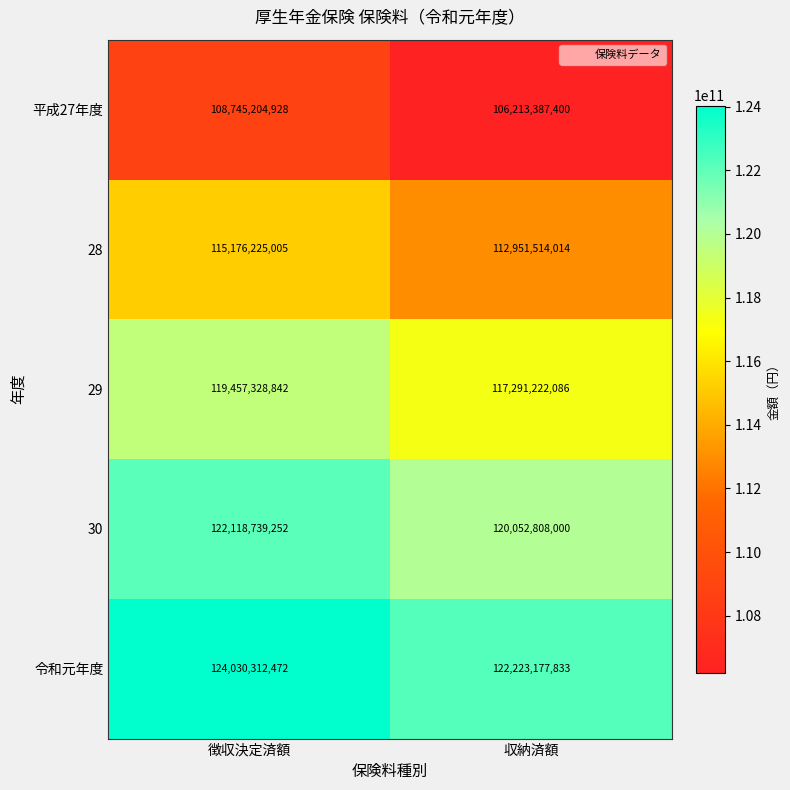

What is the minimum value shown in the chart?

106213387400